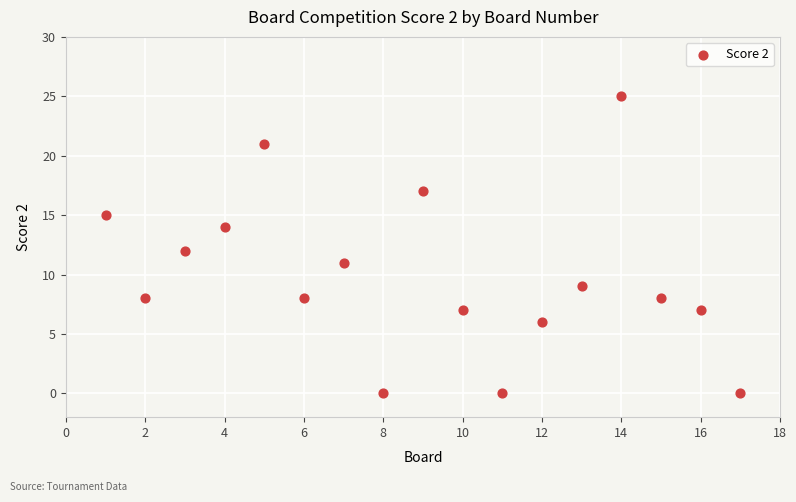

What is the range of X values (max minus min)?

16